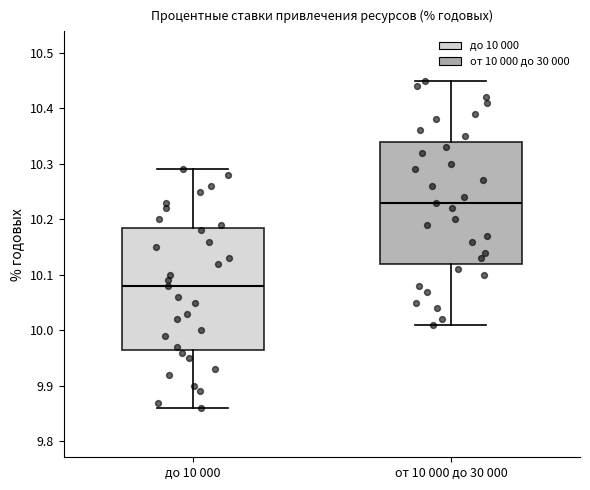

Where does the upper whisker of the box for от 10 000 до 30 000 end on the y-axis? The values are not printed on the chart, so give them approximately, as read against the axis.

10.45